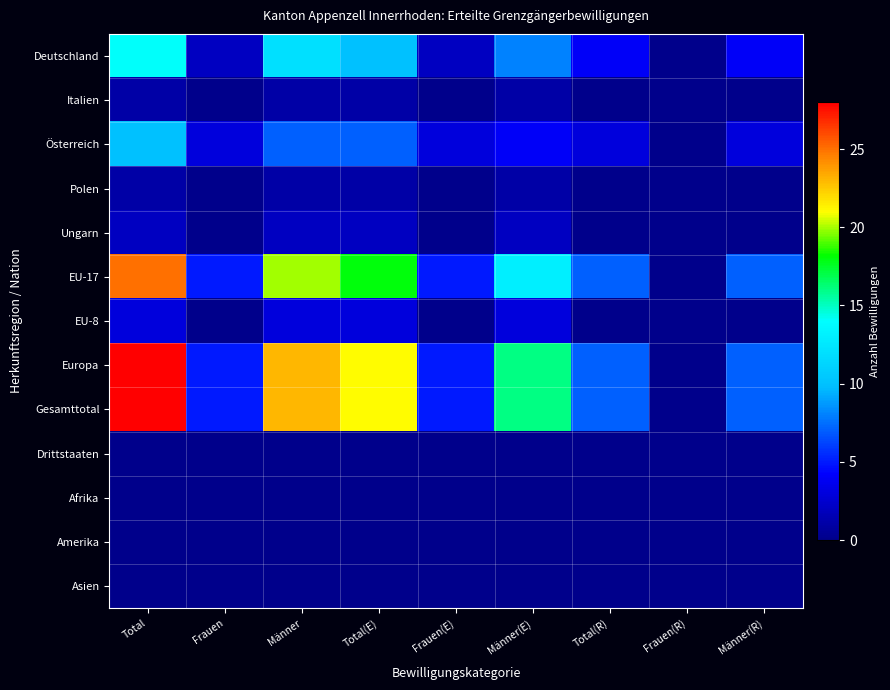

Rank the series by their maximum value, from lowest to highest.

Drittstaaten, Afrika, Amerika, Asien, Italien, Polen, Ungarn, EU-8, Österreich, Deutschland, EU-17, Europa, Gesamttotal